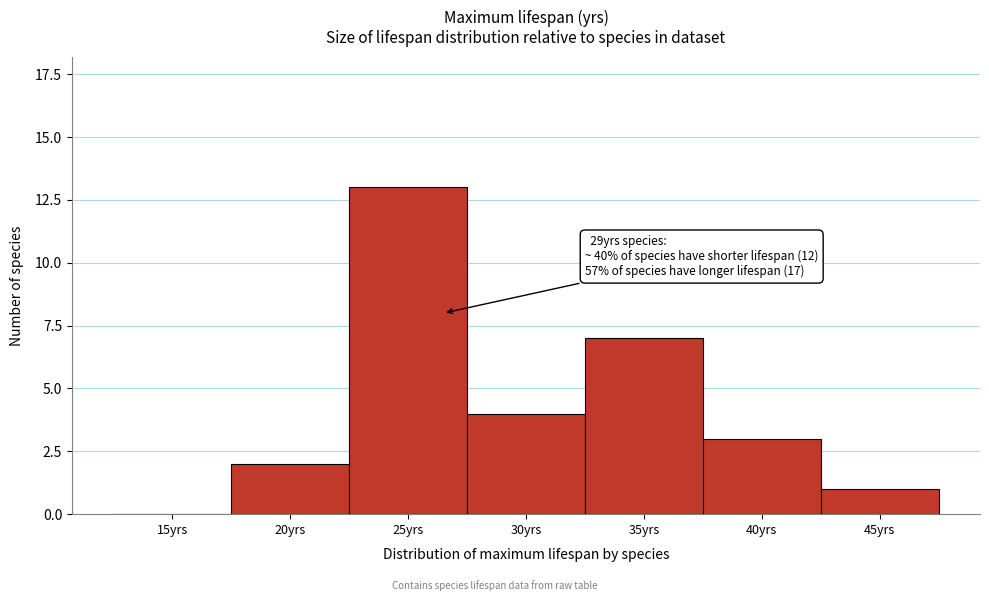

Reading left to right, extract all data points from this chart.

15yrs=0	20yrs=2	25yrs=13	30yrs=4	35yrs=7	40yrs=3	45yrs=1